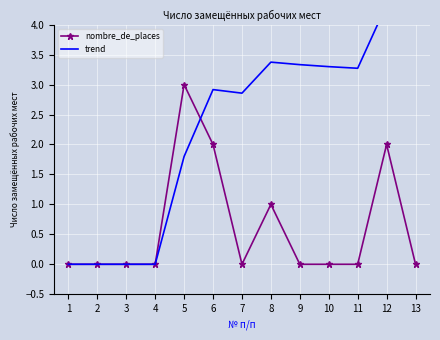

What is the sum of all nombre_de_places values?

8